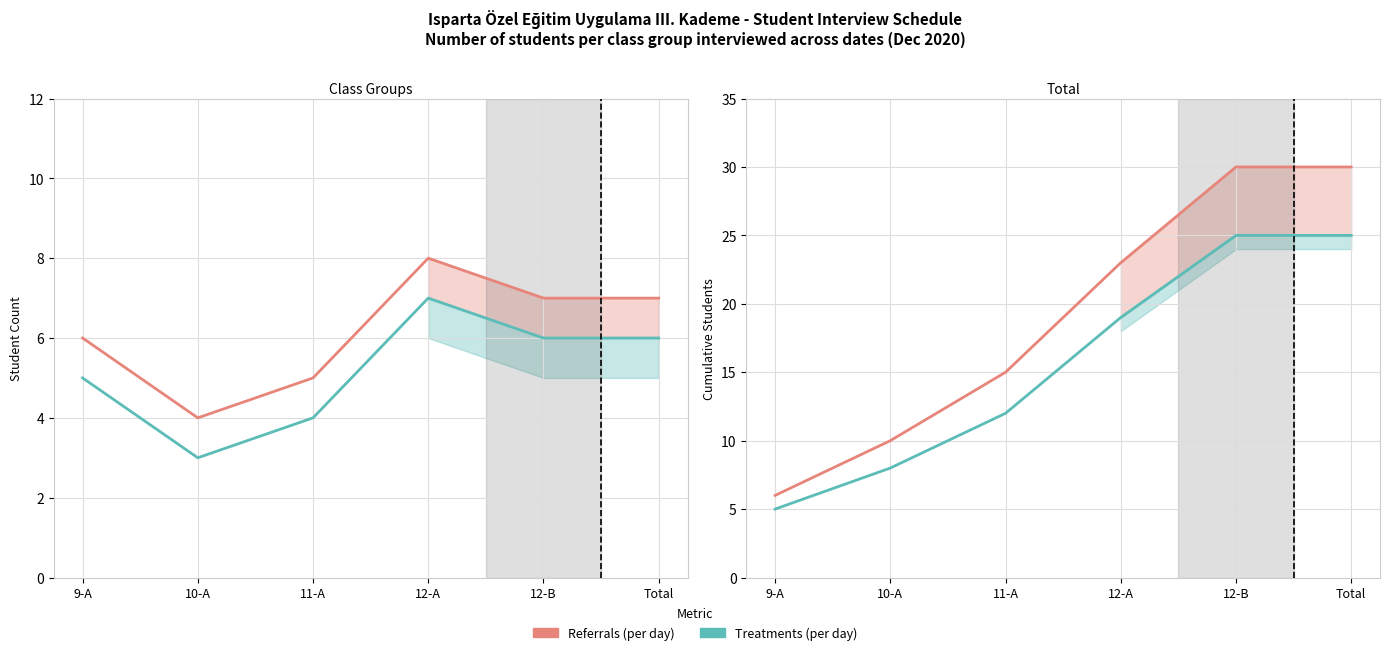

How many values in the Treatments (per day) series are below 19?

3